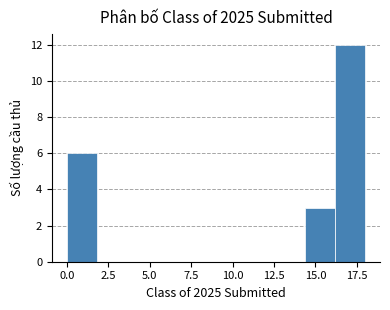

Around what value on the x-axis is the tallest bar? Give the approximate position of its centre, as read against the axis.

17.0